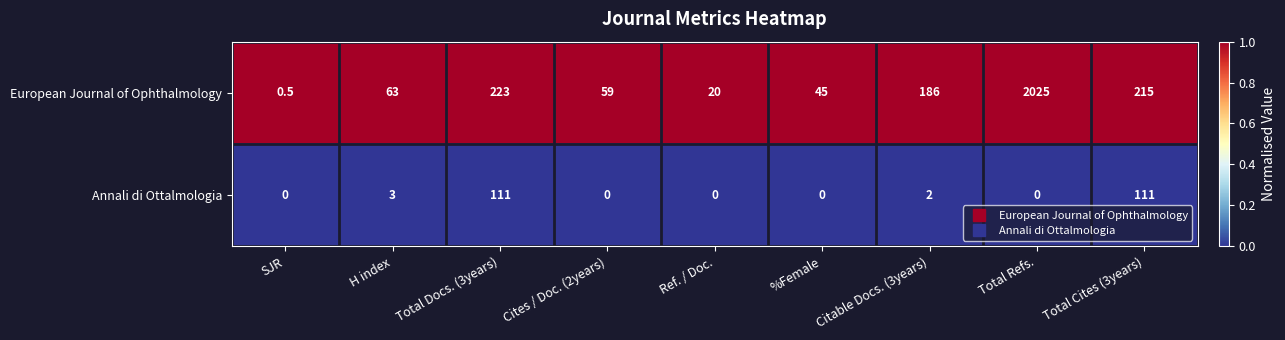

Which series changed the most between H index and Cites / Doc. (2years)?

European Journal of Ophthalmology